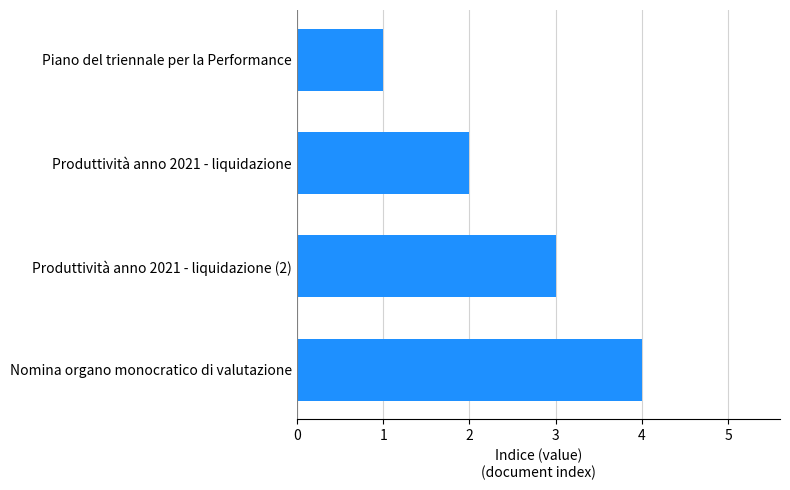

What is the label of the 3rd bar from the bottom?

Produttività anno 2021 - liquidazione